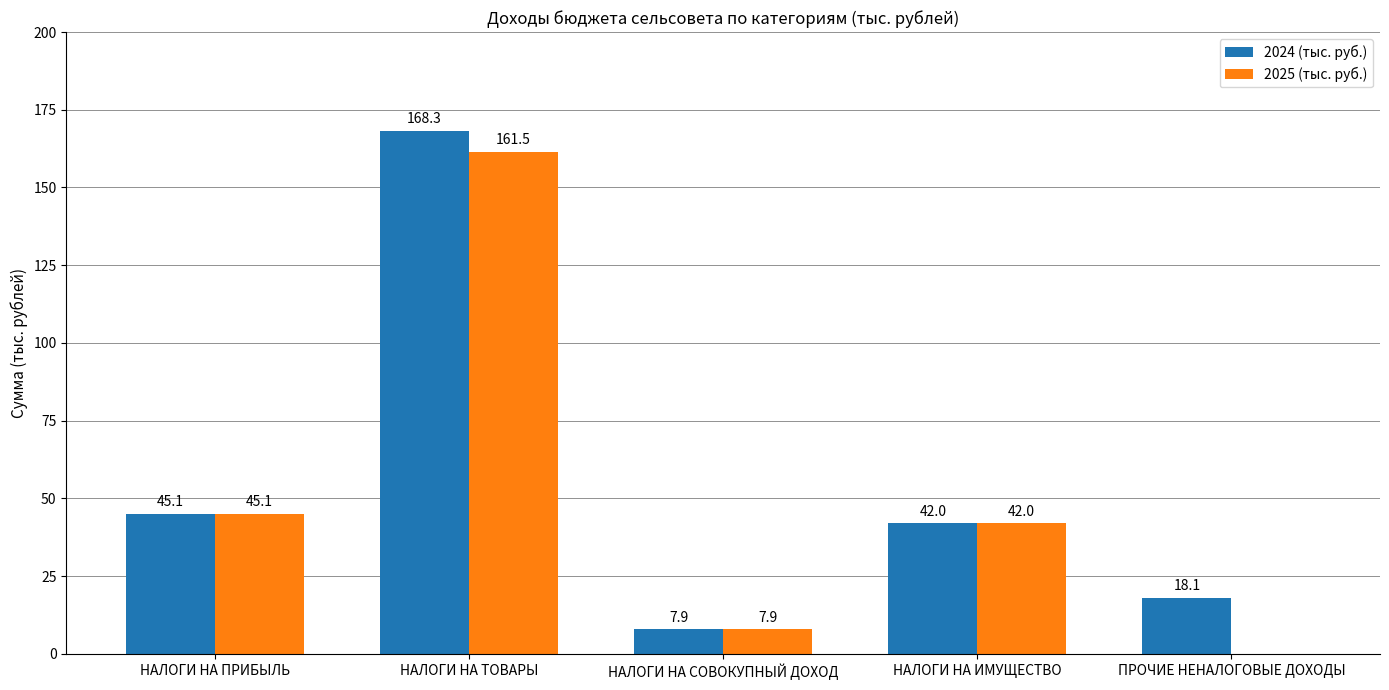

Which category has the highest value in the 2025 (тыс. руб.) series?

НАЛОГИ НА ТОВАРЫ